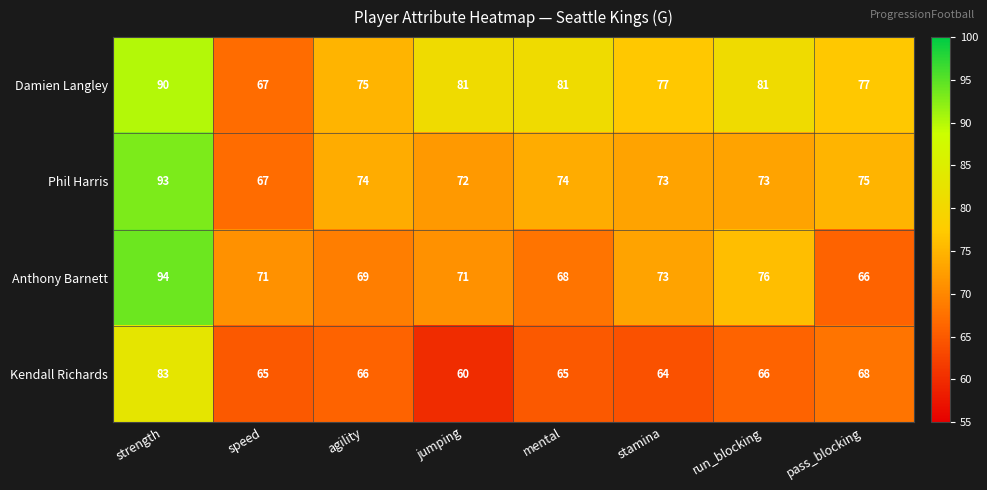

Between strength and stamina, which series saw the biggest shift?

Anthony Barnett